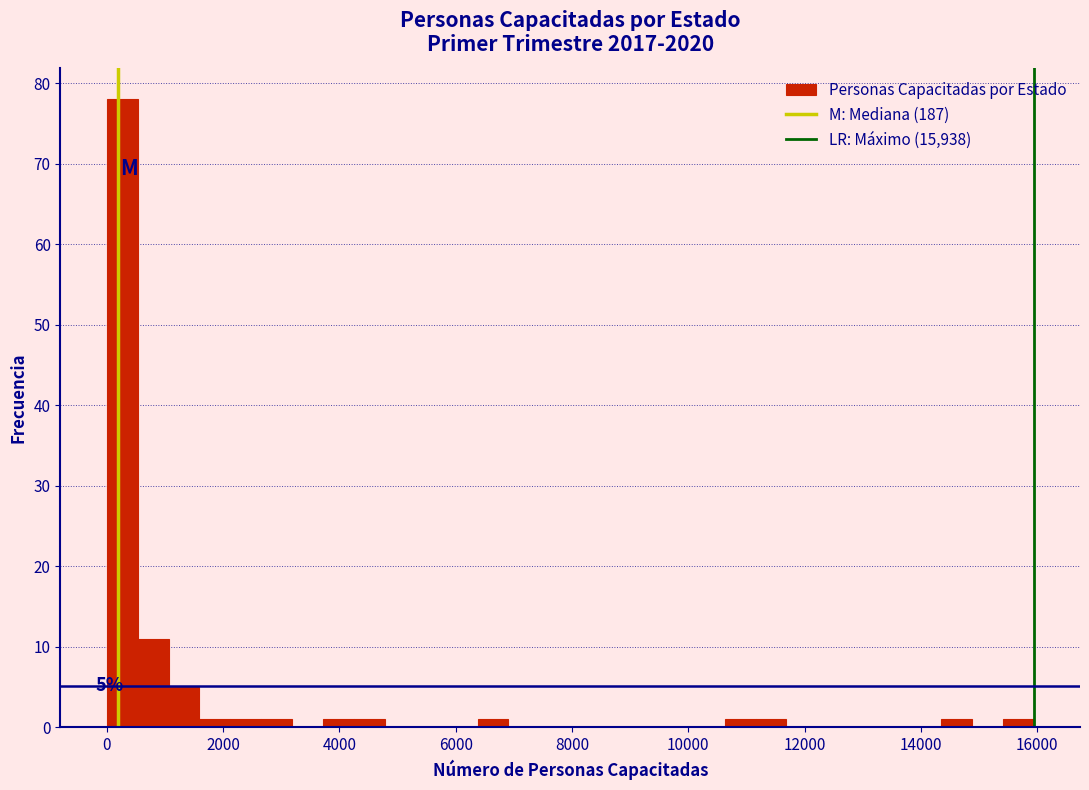

Around what value on the x-axis is the tallest bar? Give the approximate position of its centre, as read against the axis.

200